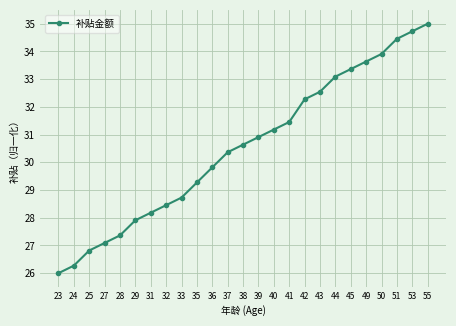

What is the smallest value displayed?

26.0